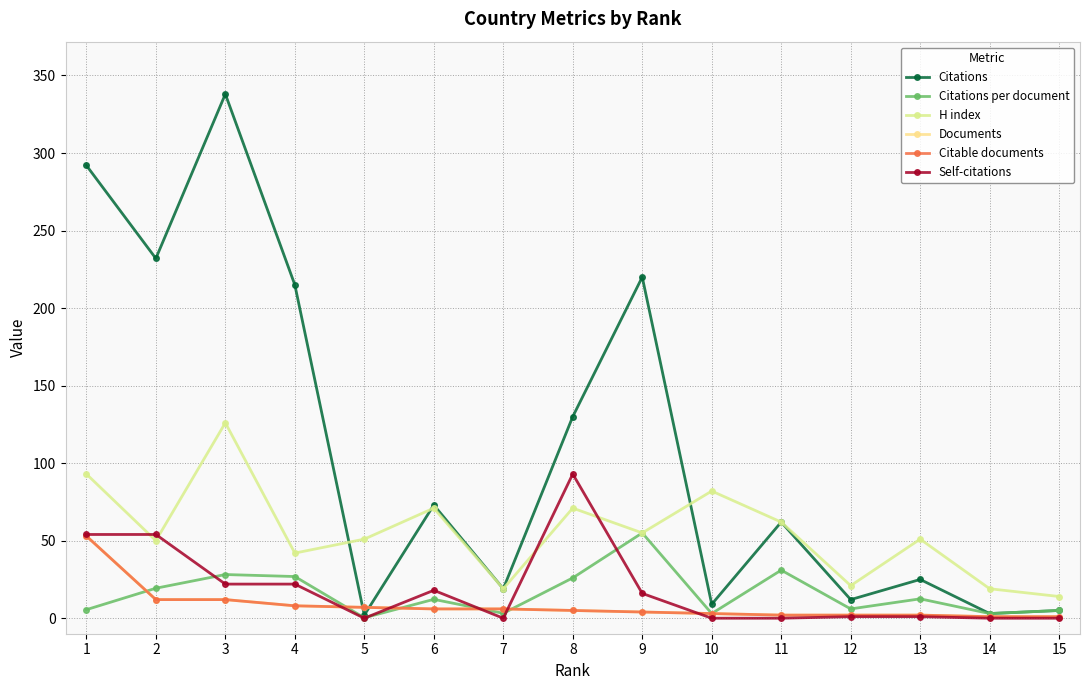

Is this an area chart (filled region under the line)?

No